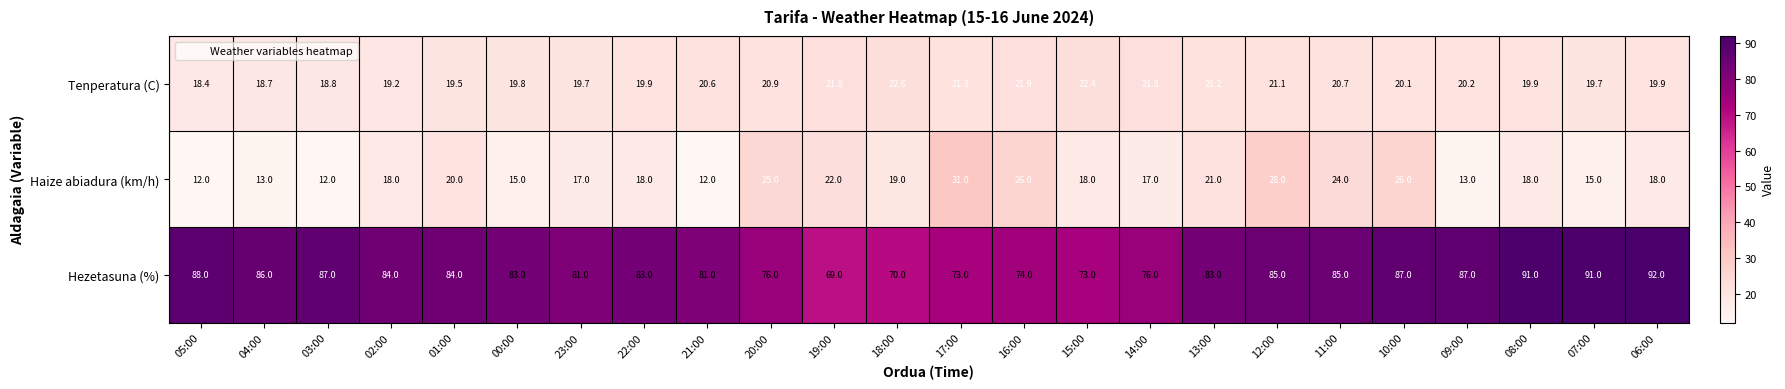

Rank the series by their maximum value, from lowest to highest.

Tenperatura (C), Haize abiadura (km/h), Hezetasuna (%)